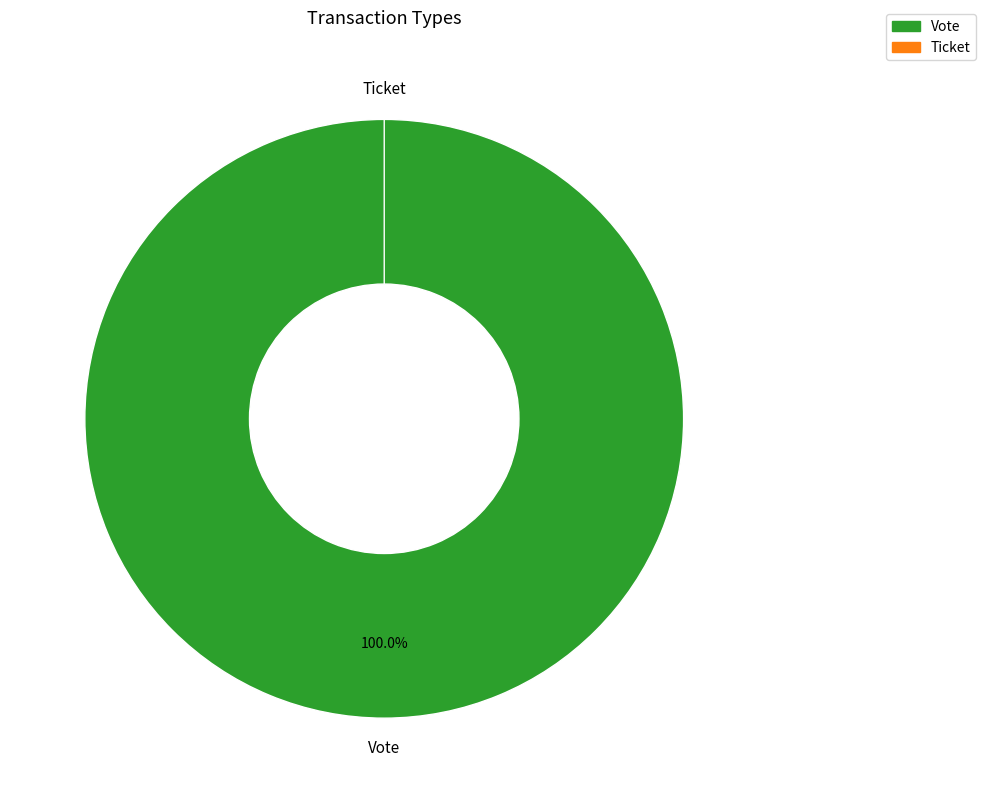

Does Vote account for over 50% of the chart?

Yes